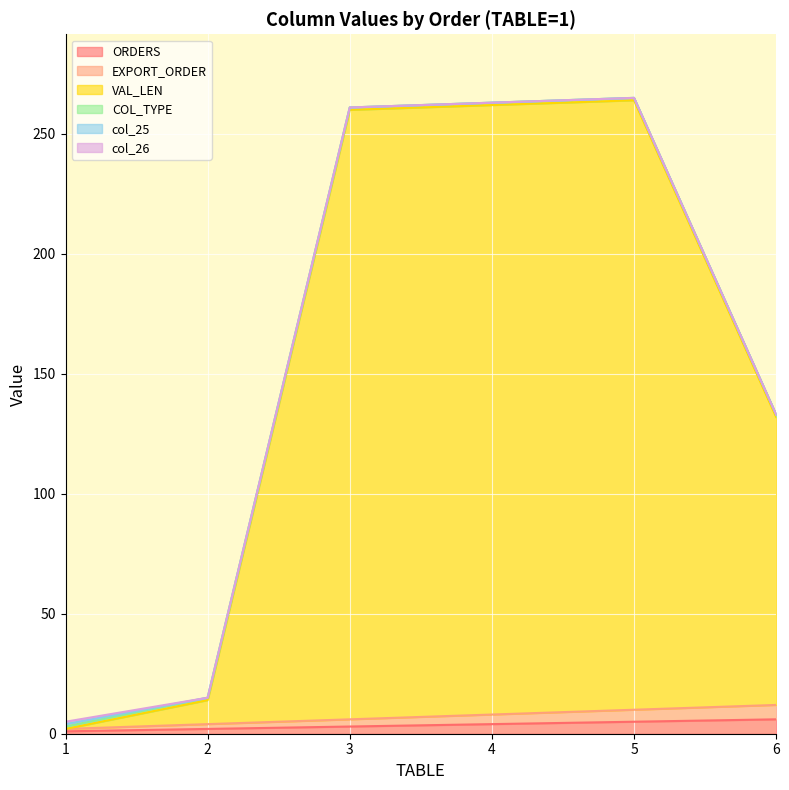

What is the greatest value displayed?

265